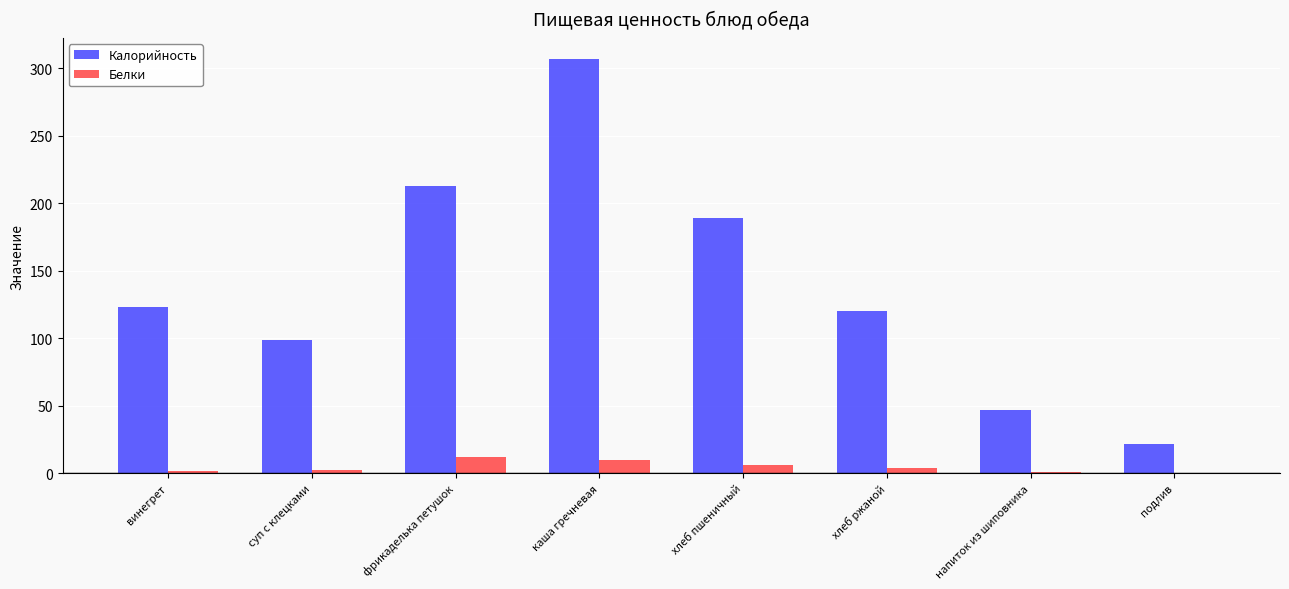

What is the total value across all series at суп с клецками?

101.1